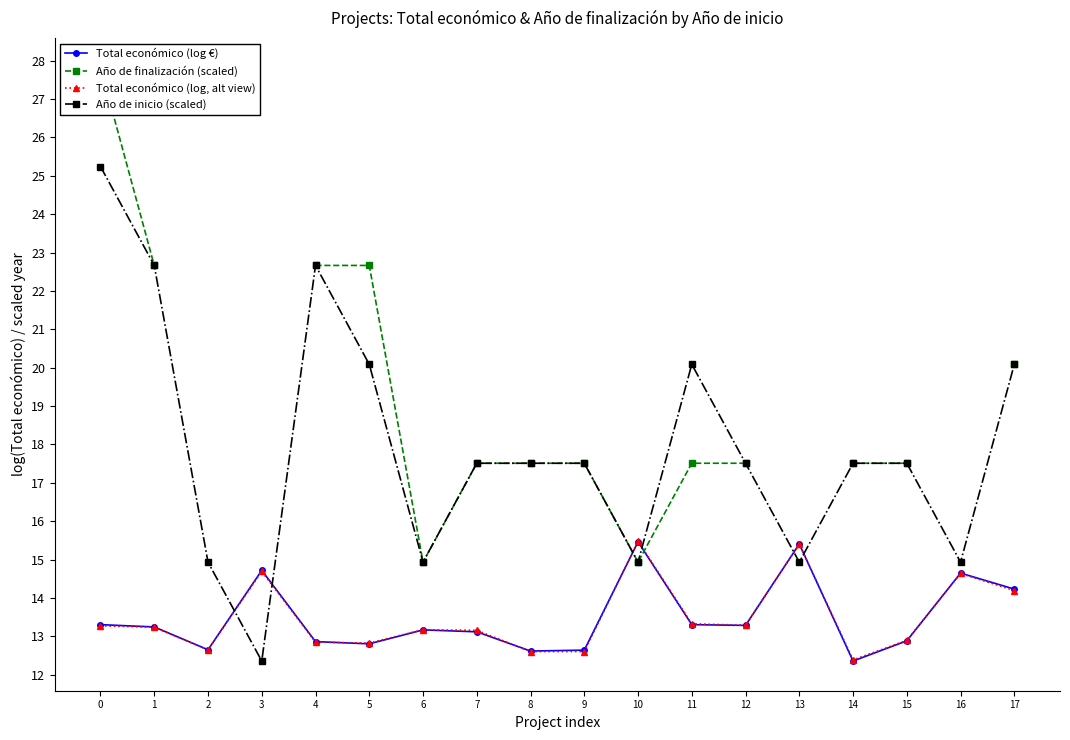

What is the sum of the Año de inicio (scaled) values at 14 and 5?

37.6